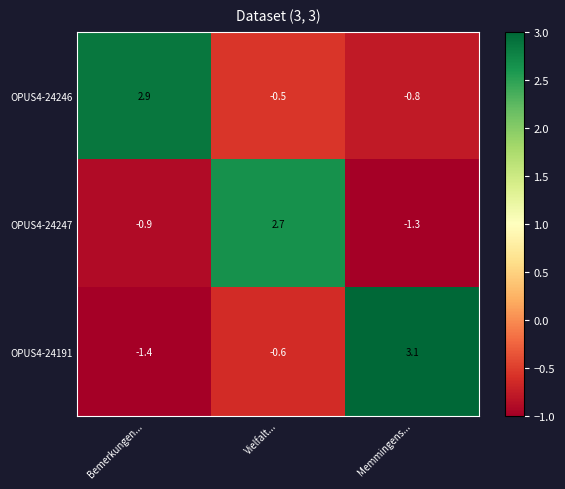

What is the greatest value displayed?

3.1